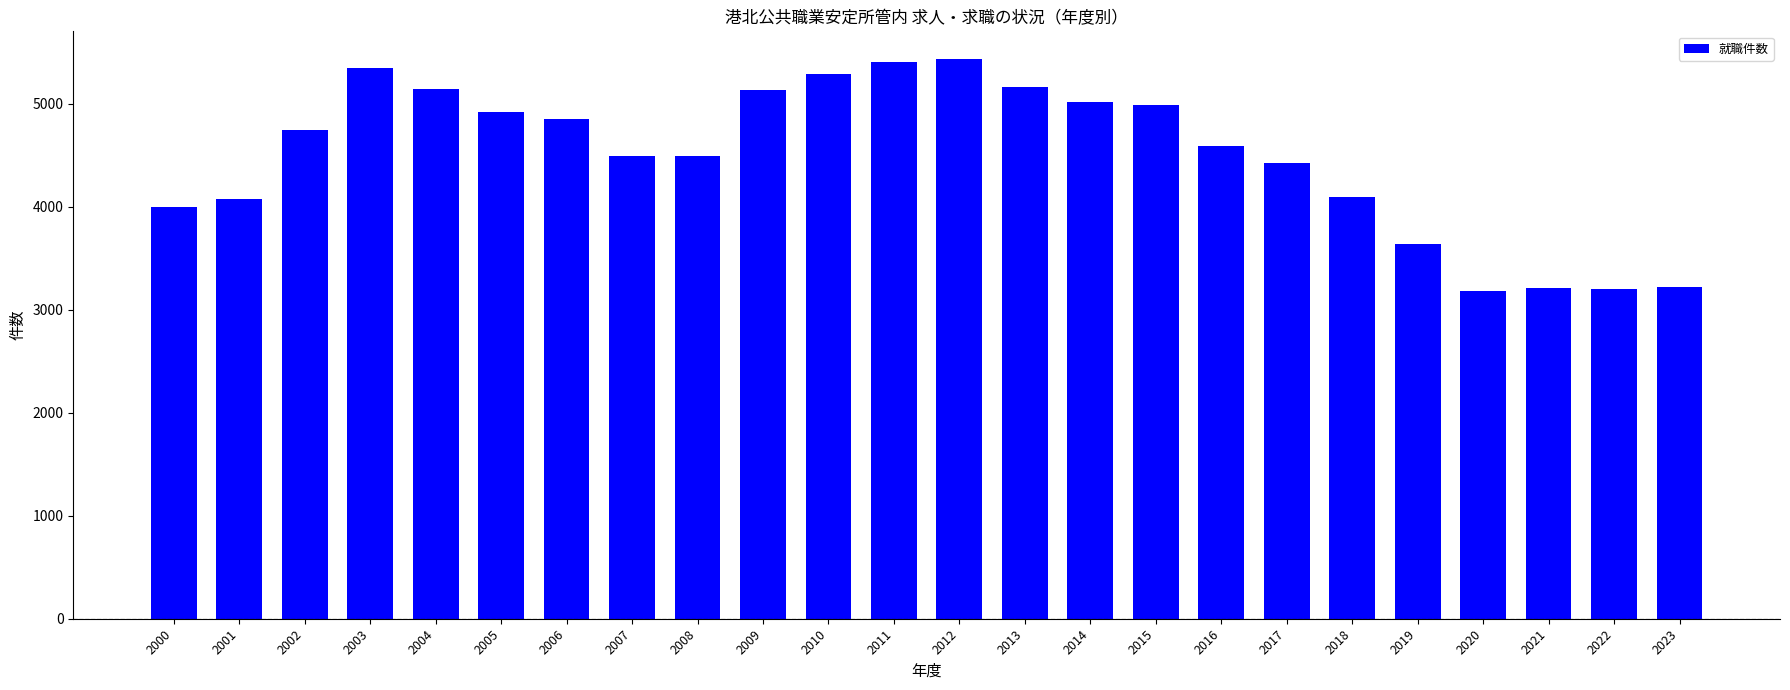

What is the difference between the maximum and minimum values?

2247